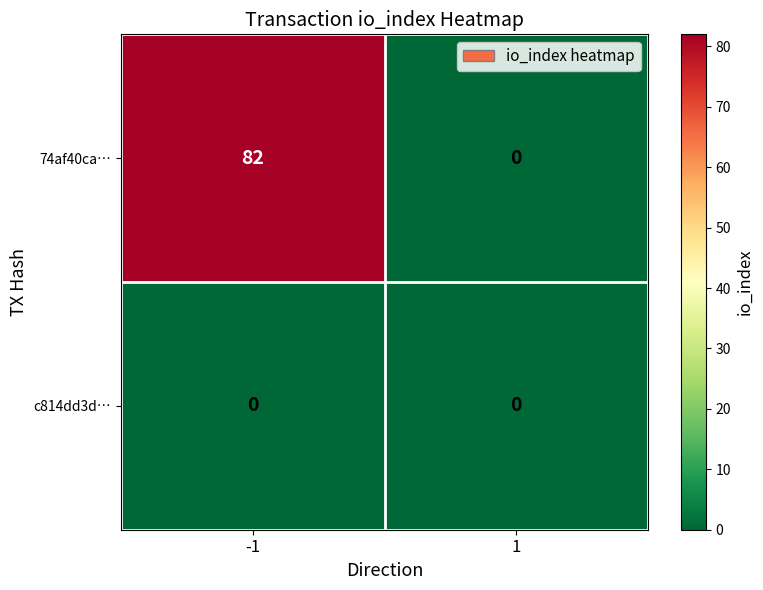

Reading left to right, transcribe all the data shown in this chart.

74af40ca…: 82	0
c814dd3d…: 0	0